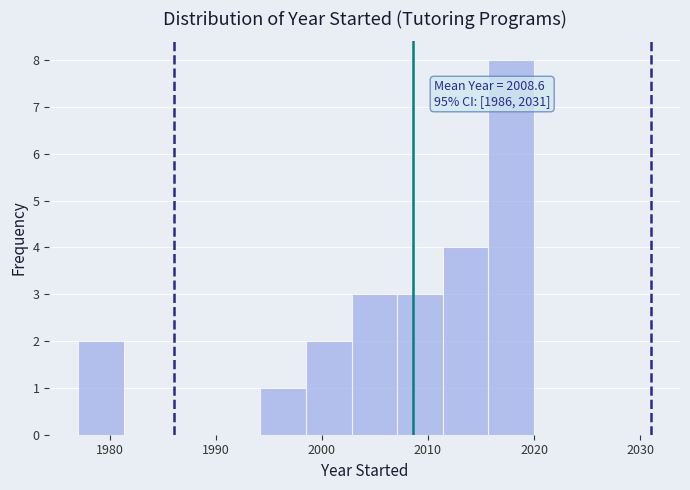

Over which range of the x-axis is the bar tallest?

2015.7 to 2020.0